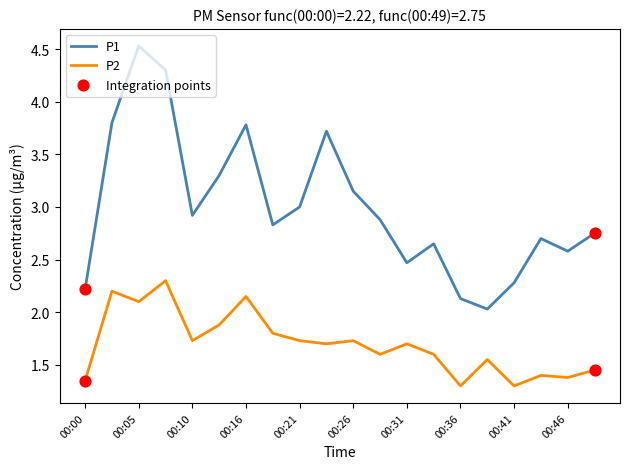

Which series has the largest total across all categories?

P1